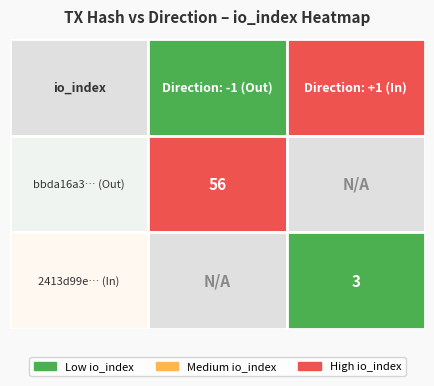

At how many categories does at least one series exceed 31?

1